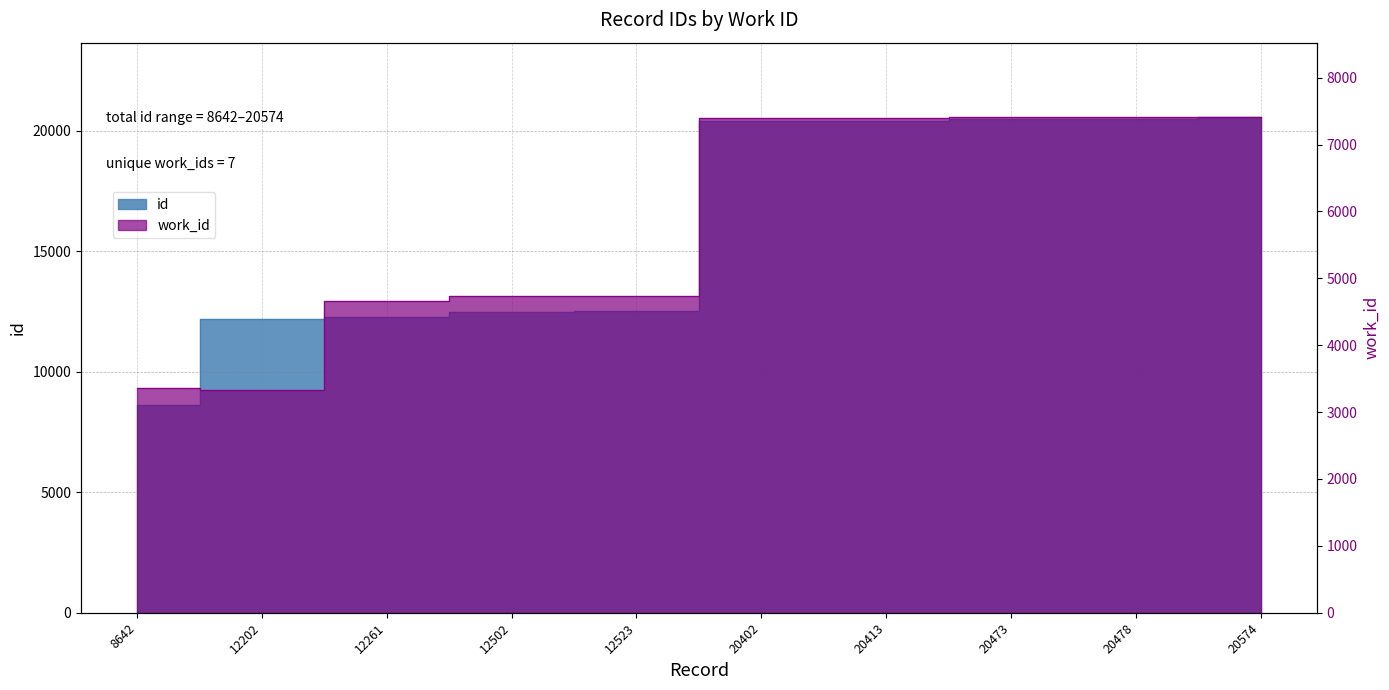

True or false: id and work_id_val intersect in this chart.

False